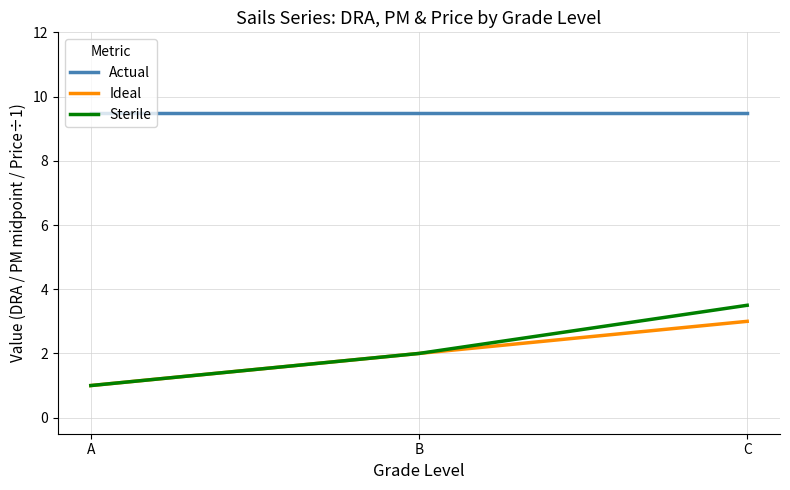

How many distinct data groups are displayed?

3